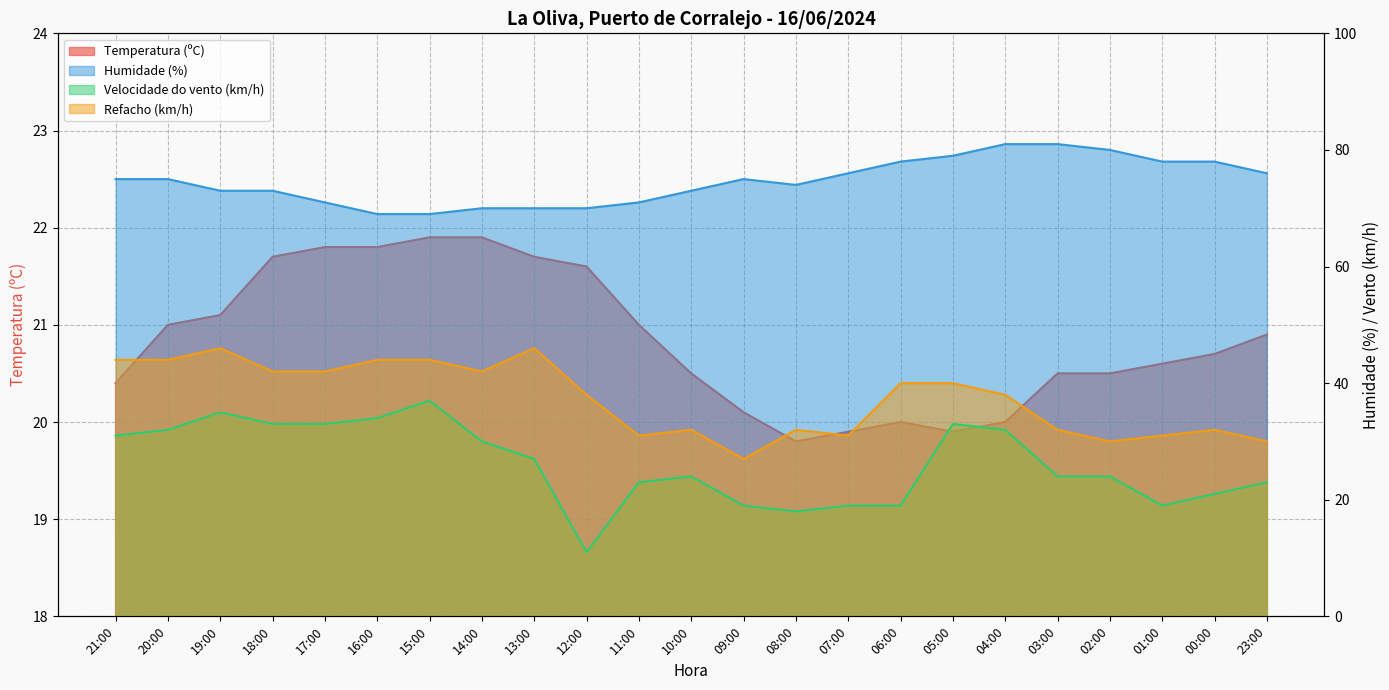

Which series has the largest total across all categories?

Humidade (%)